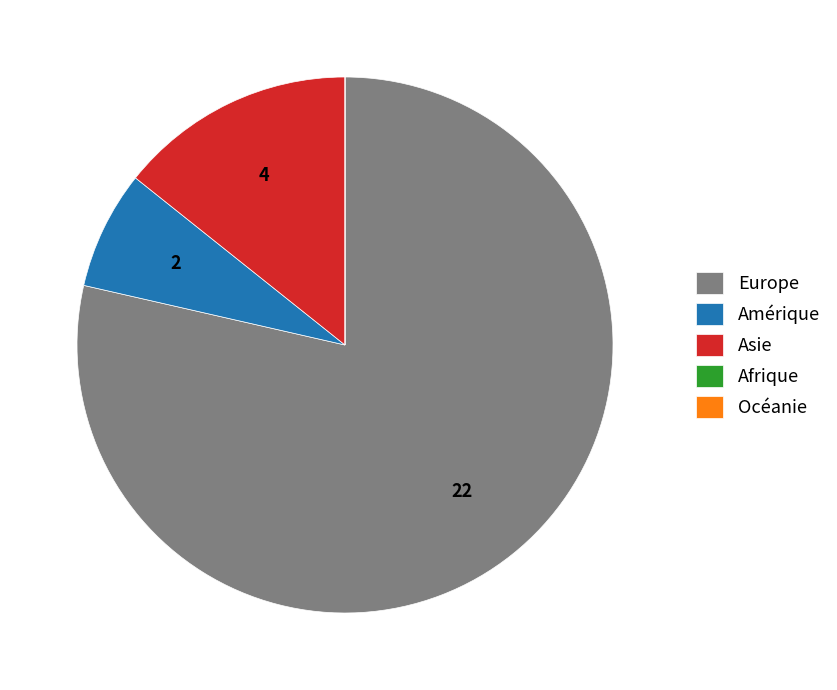

Is it true that Amérique is 1% of the pie?

False